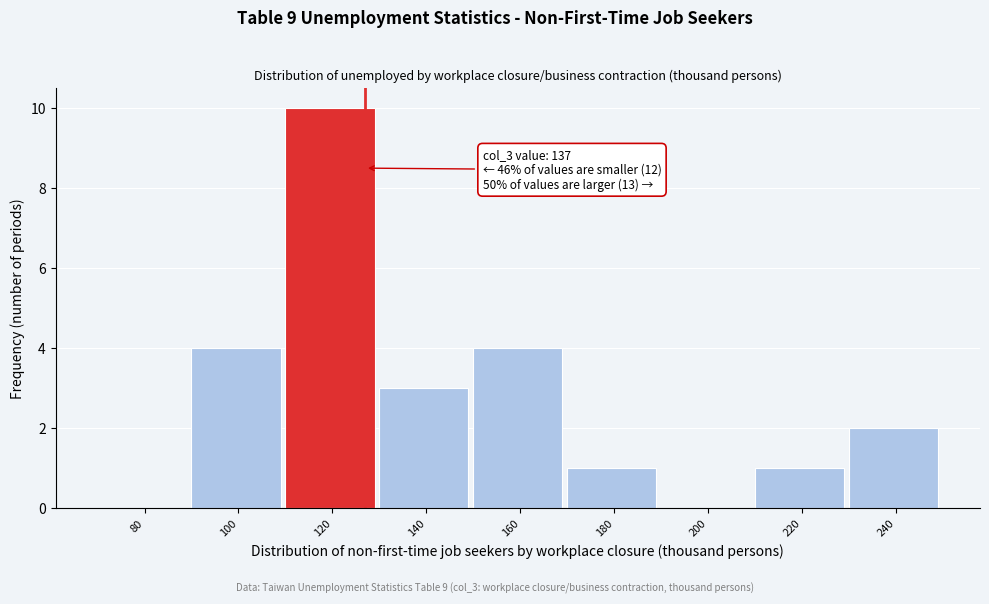

Reading left to right, transcribe all the data shown in this chart.

80=0	100=4	120=10	140=3	160=4	180=1	200=0	220=1	240=2